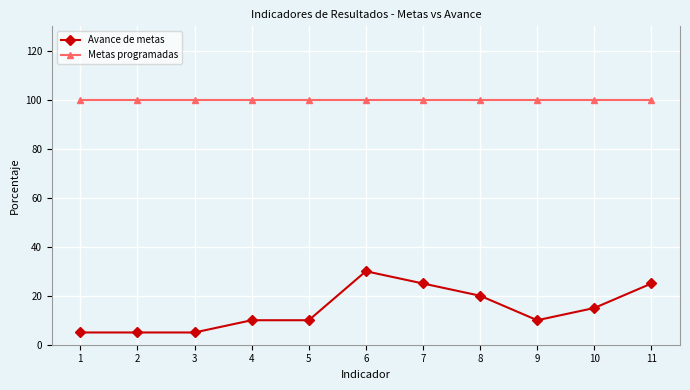

True or false: Avance de metas and Metas programadas intersect in this chart.

False